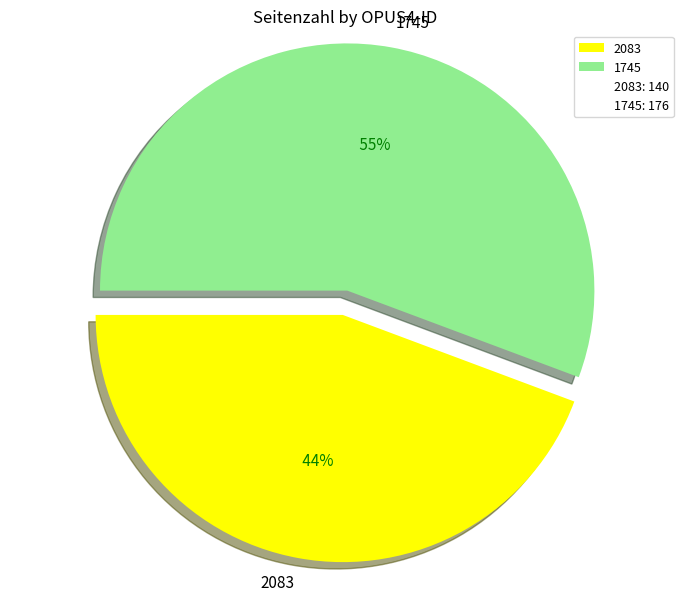

To the nearest percent, what is the difference between the 2083 and 1745 slice percentages?

11%